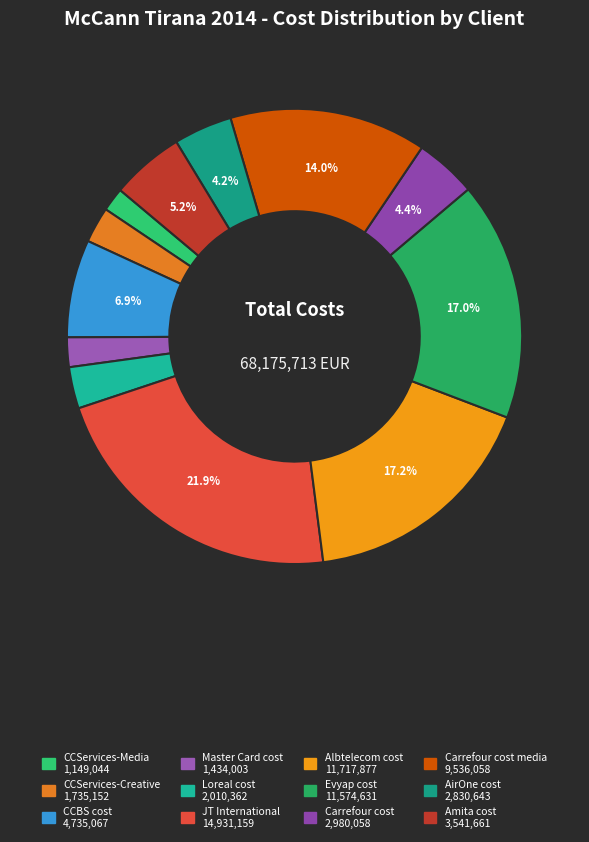

How many slices are in this pie chart?

12